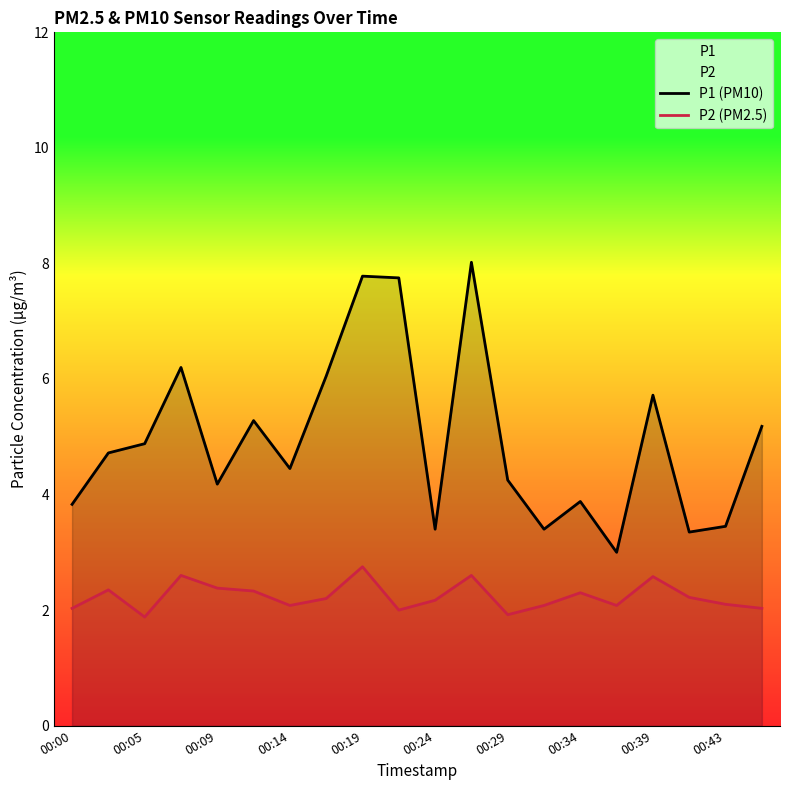

True or false: P1 (PM10) and P2 (PM2.5) cross at least once.

False